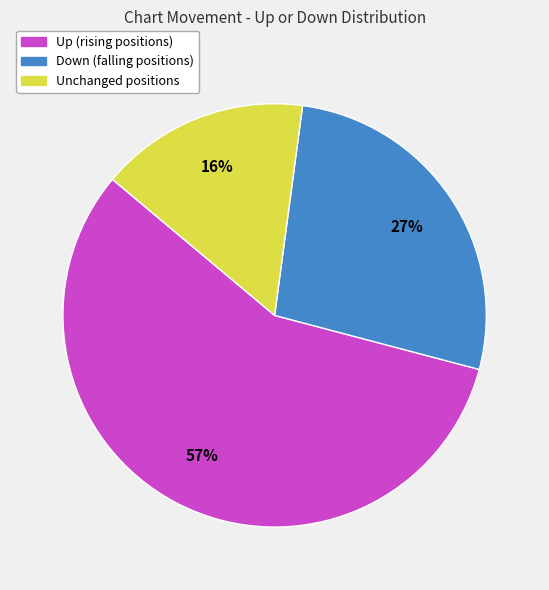

To the nearest percent, what is the difference between the largest and smallest slice percentages?

41%